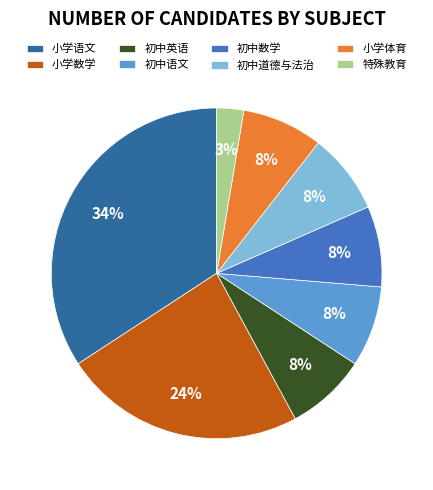

The 特殊教育 slice represents 11% of the pie. True or false?

False